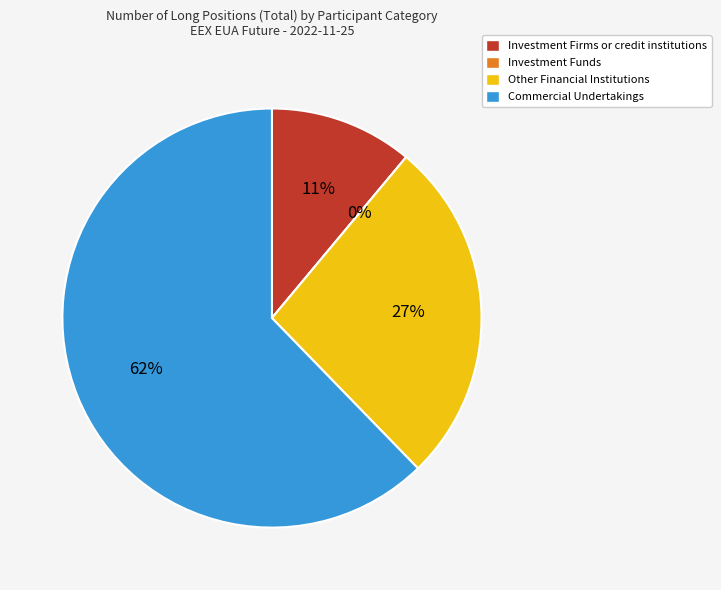

Is there any slice that represents more than half of the pie?

Yes